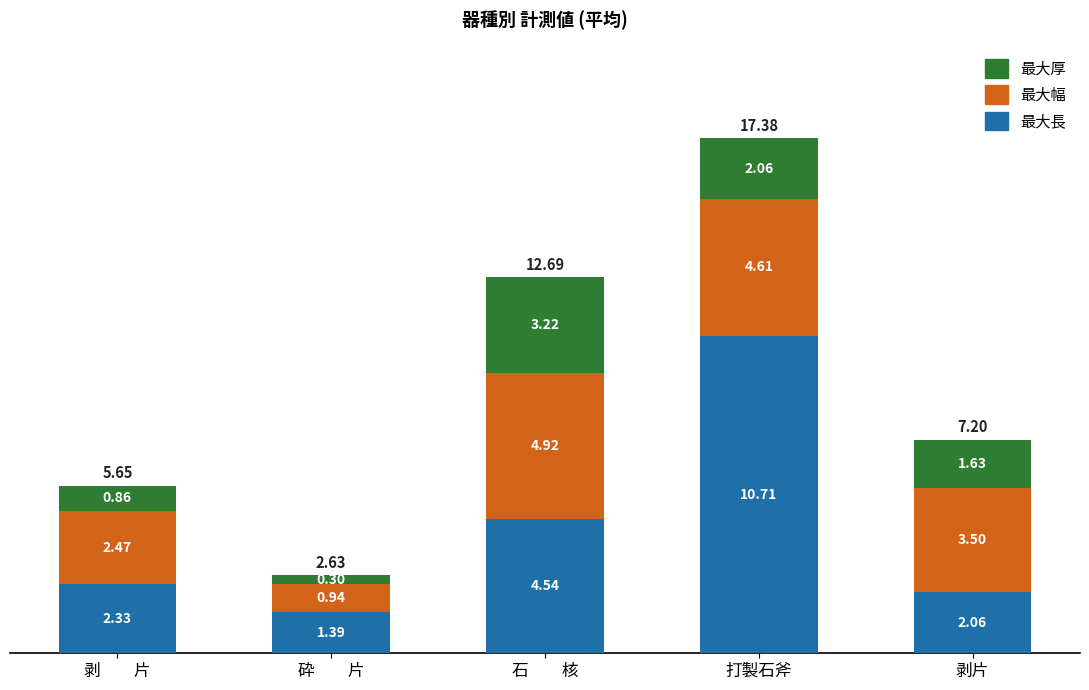

What is the total value across all series at 砕　　片?

2.6